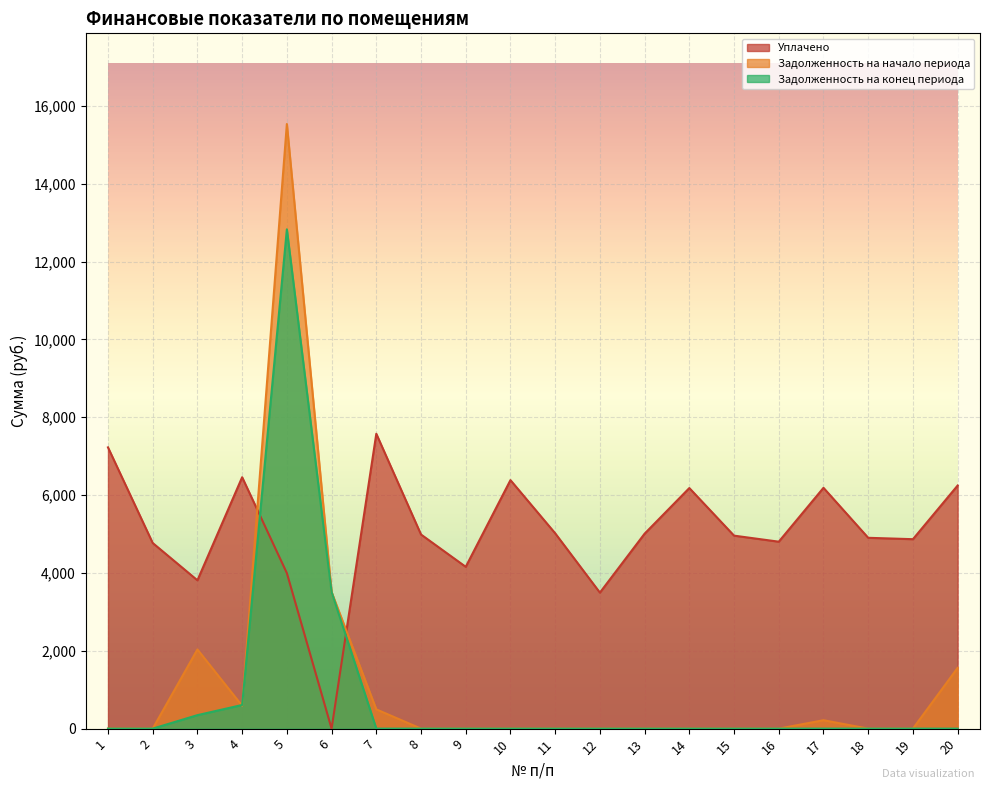

Where is Уплачено nearest to the value 3788?

3